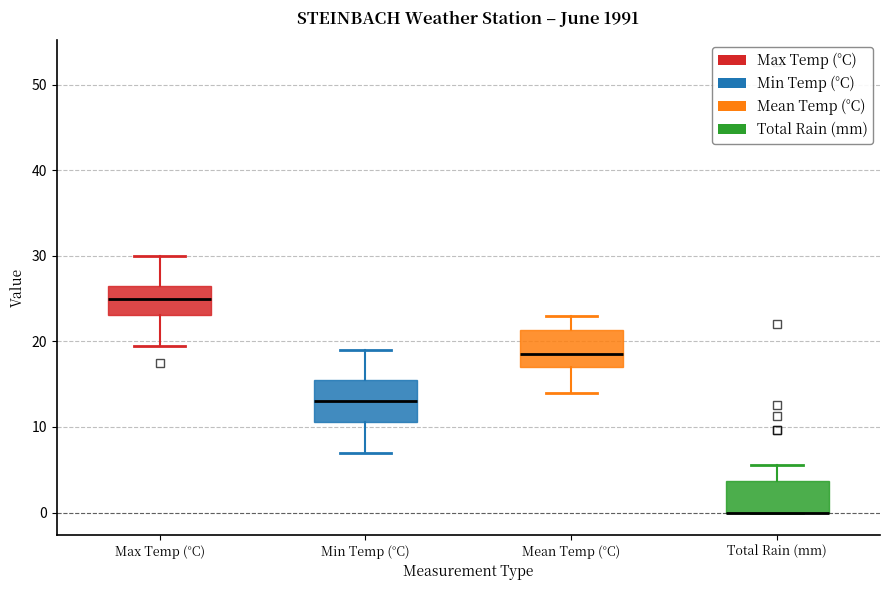

Where does the median line of the box for Mean Temp (°C) sit on the y-axis? The values are not printed on the chart, so give them approximately, as read against the axis.

19